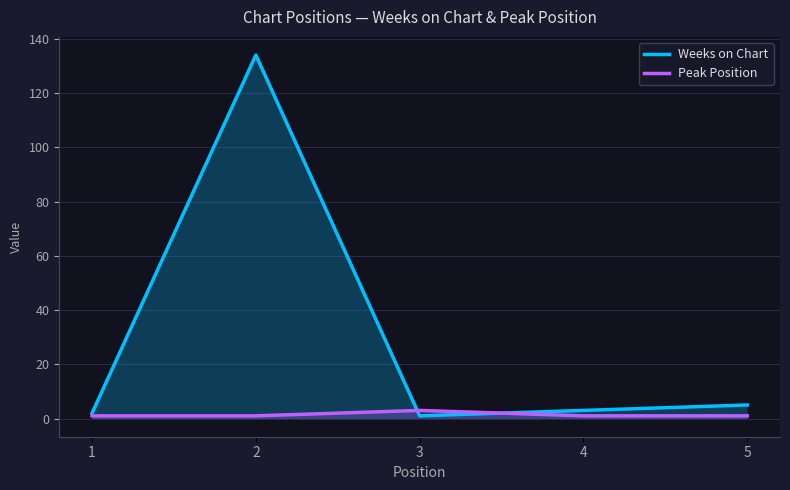

Read the Weeks on Chart value at 2.

134